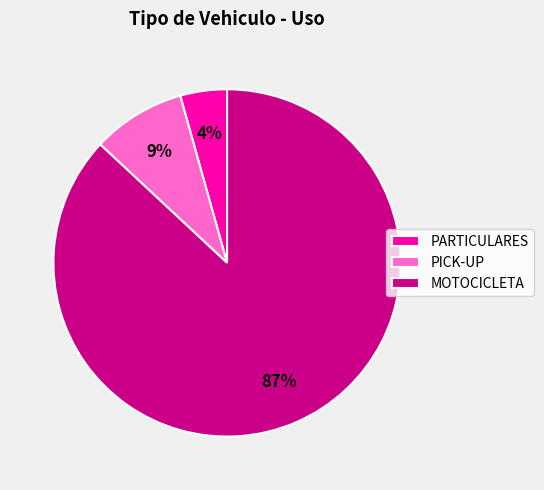

Do PARTICULARES and MOTOCICLETA together represent more than half of the pie?

Yes